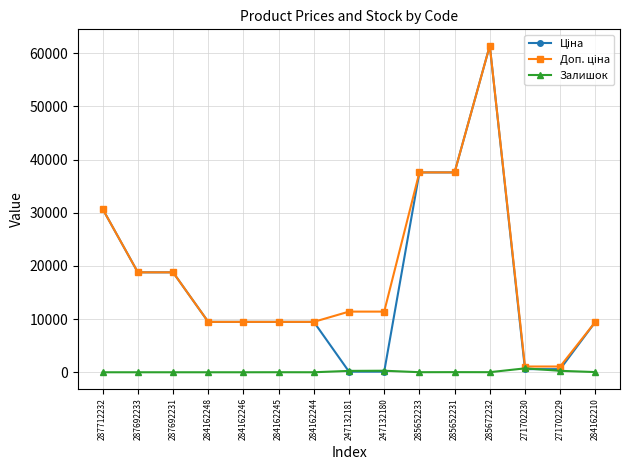

At which category is the sum across all series the highest?

285672232